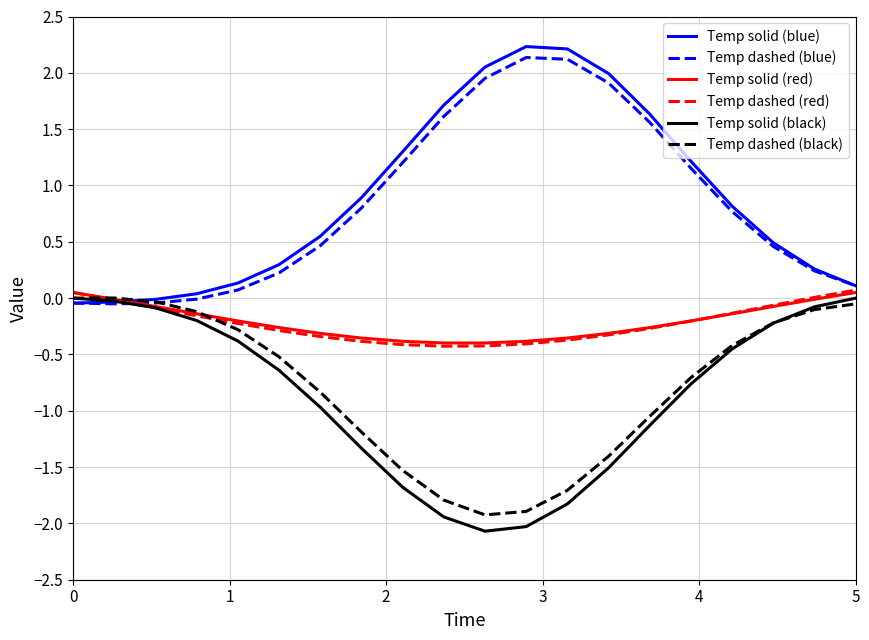

Count the number of data series in this chart.

6